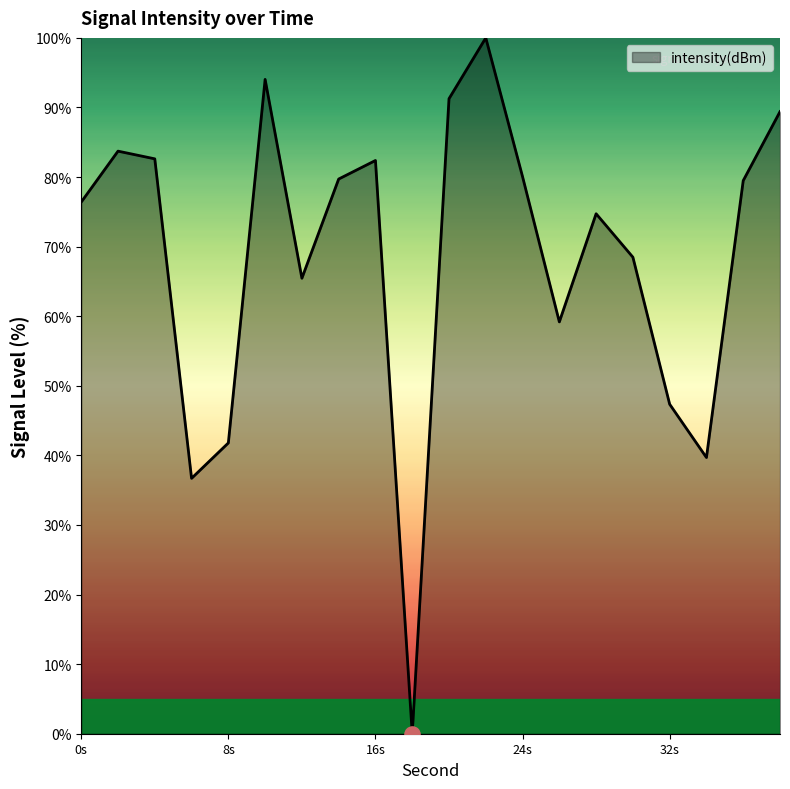

What is the maximum value shown in the chart?

100.0